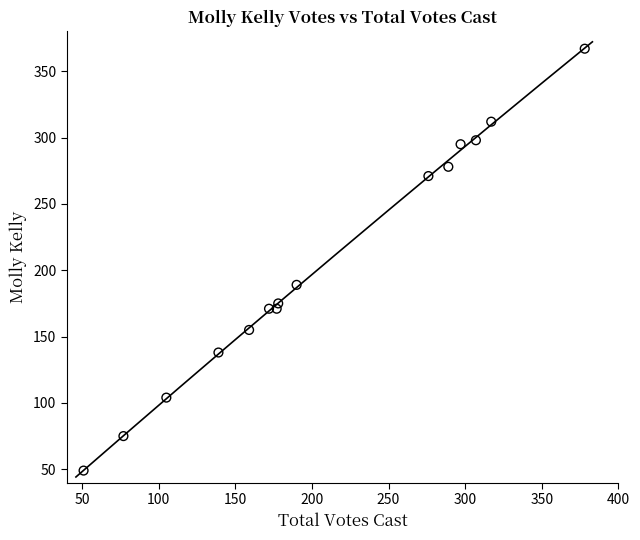

What is the range of X values (max minus min)?

327